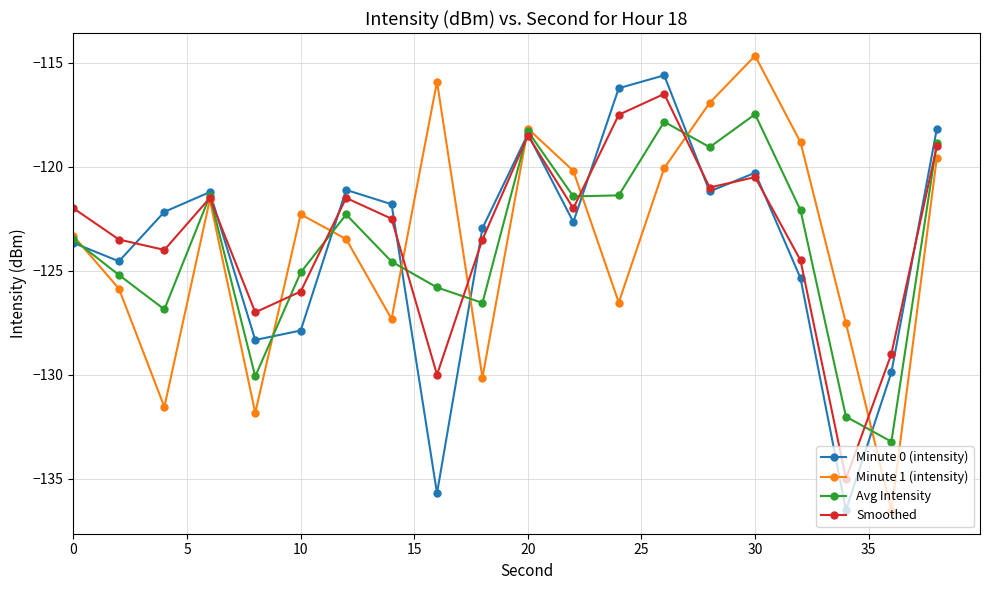

What is the lowest value of the Avg Intensity series?

-133.2